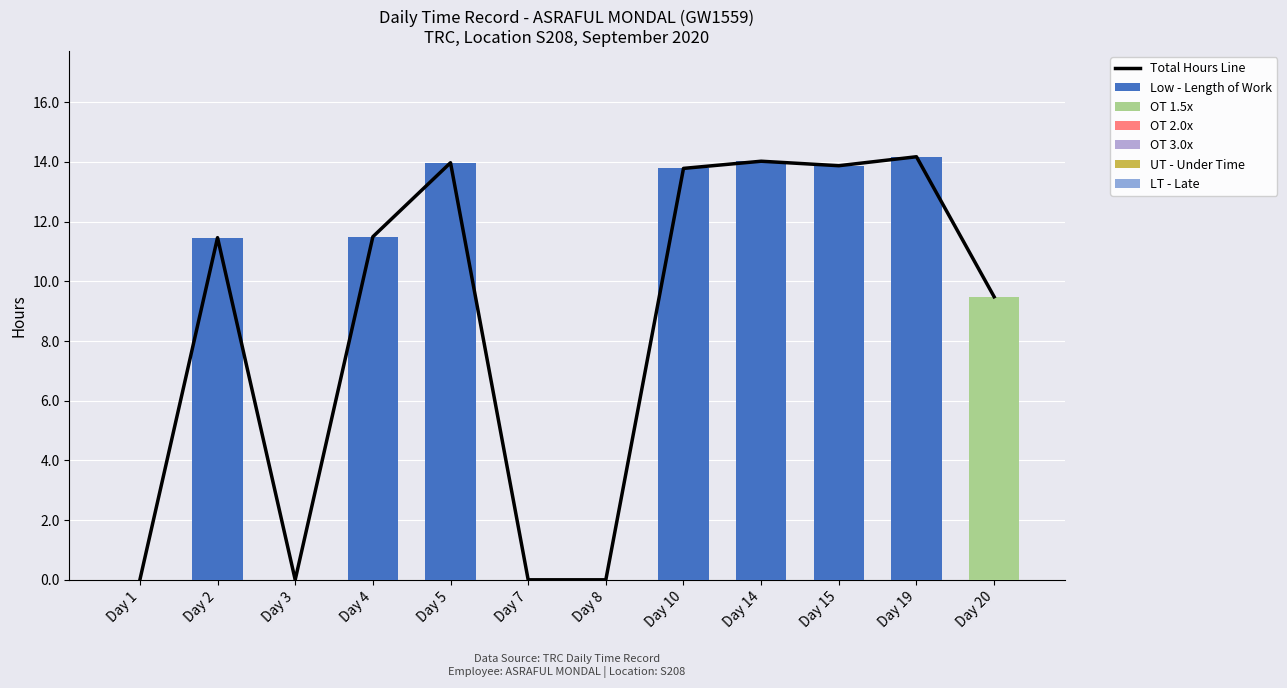

At which category does the chart reach its peak across all series?

Day 19